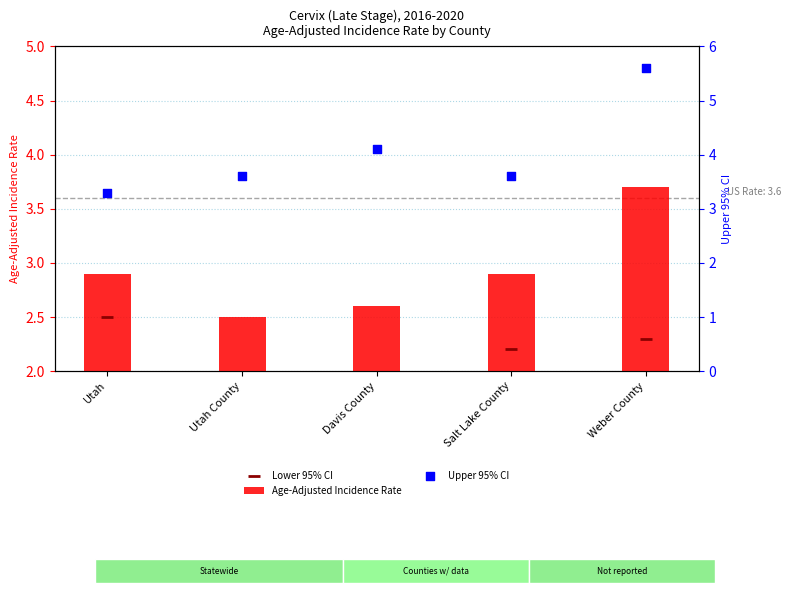

Which series has the widest spread of Y values?

Upper 95% CI